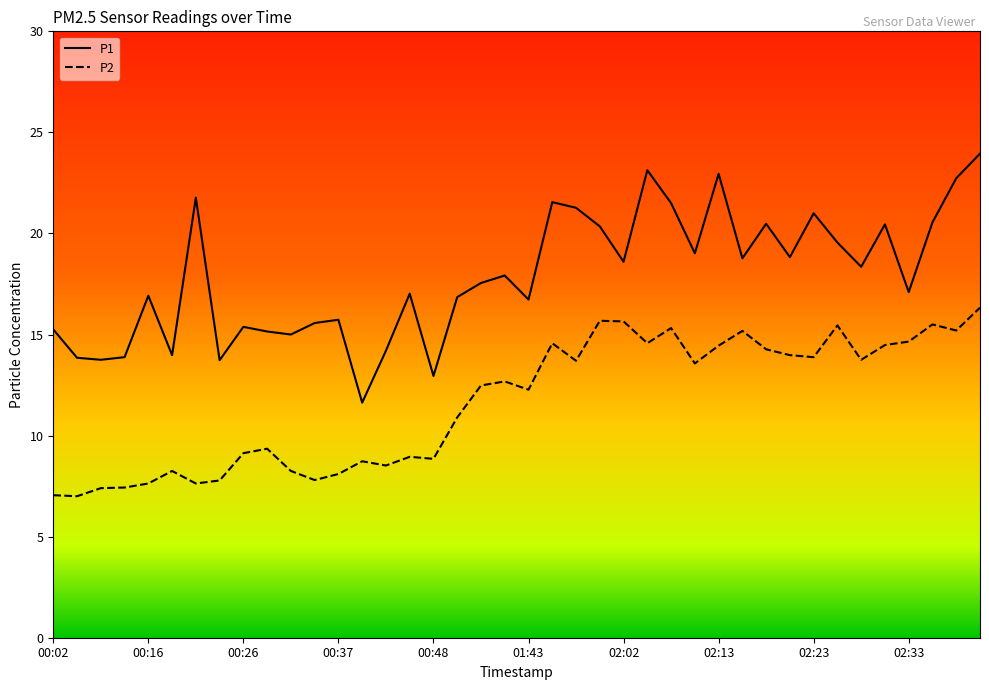

What is the lowest value of the P2 series?

7.0